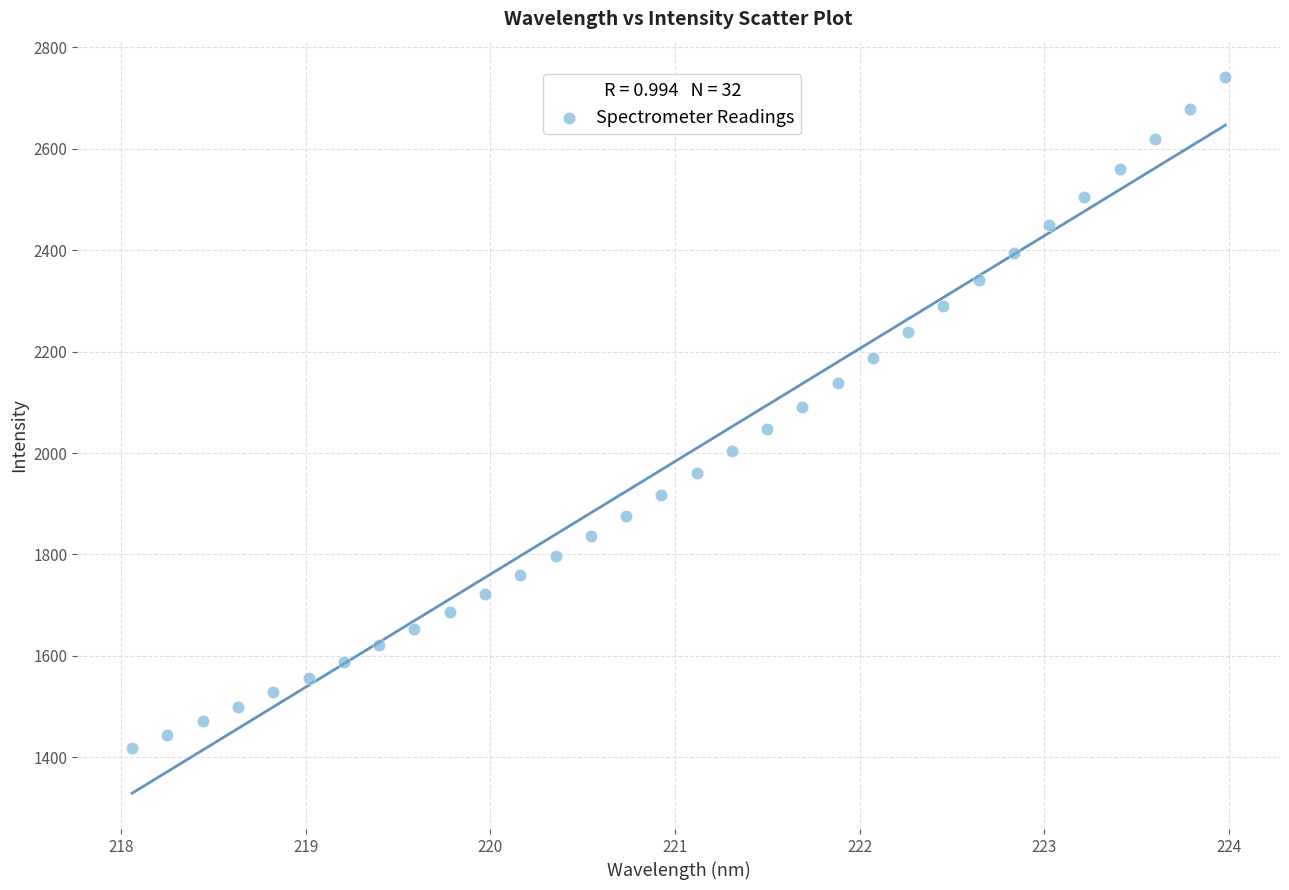

What is the range of X values (max minus min)?

5.9